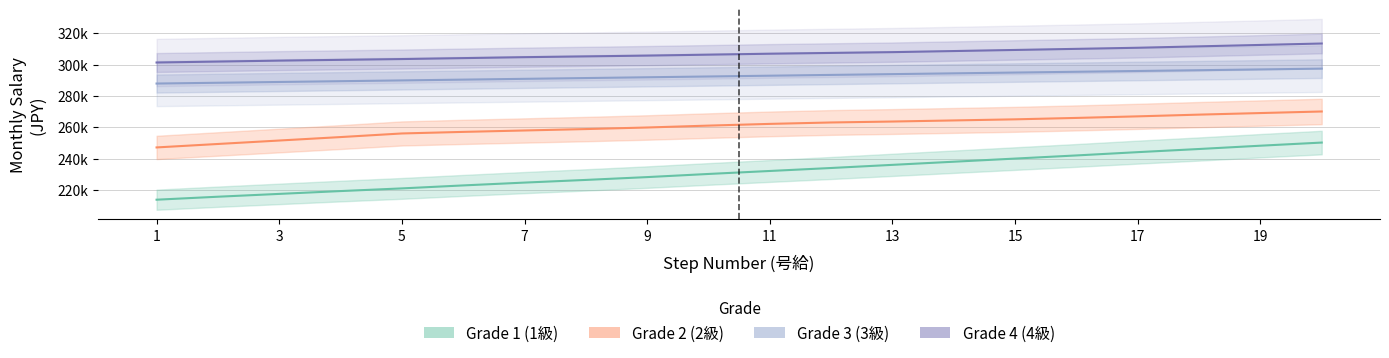

What is the maximum value shown in the chart?

313400